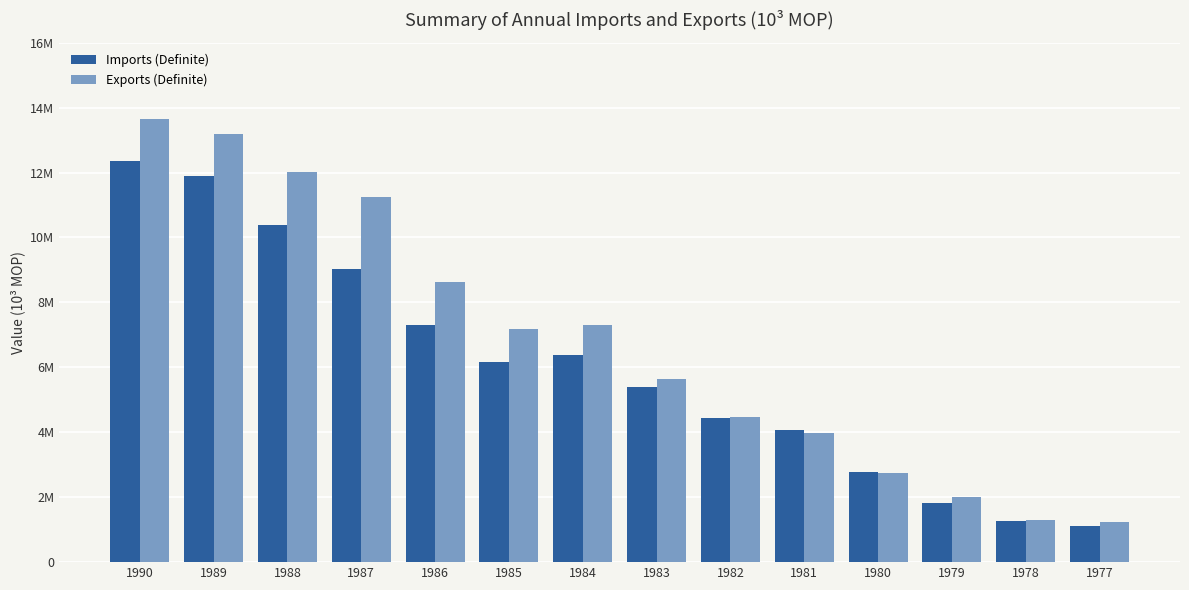

Is the value of Imports (Definite) at 1979 greater than the value of Exports (Definite) at 1983?

No